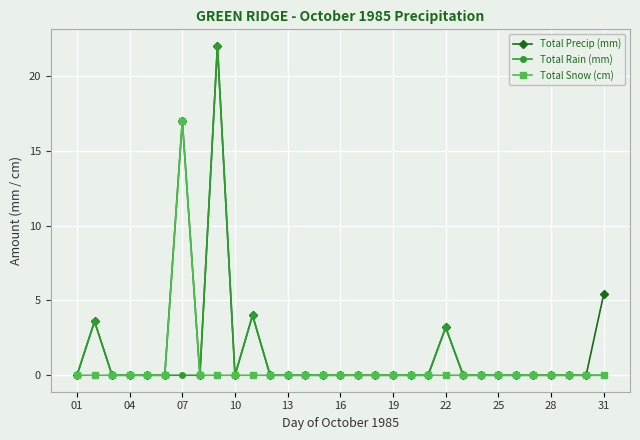

What is the maximum value for Total Rain (mm)?

22.0